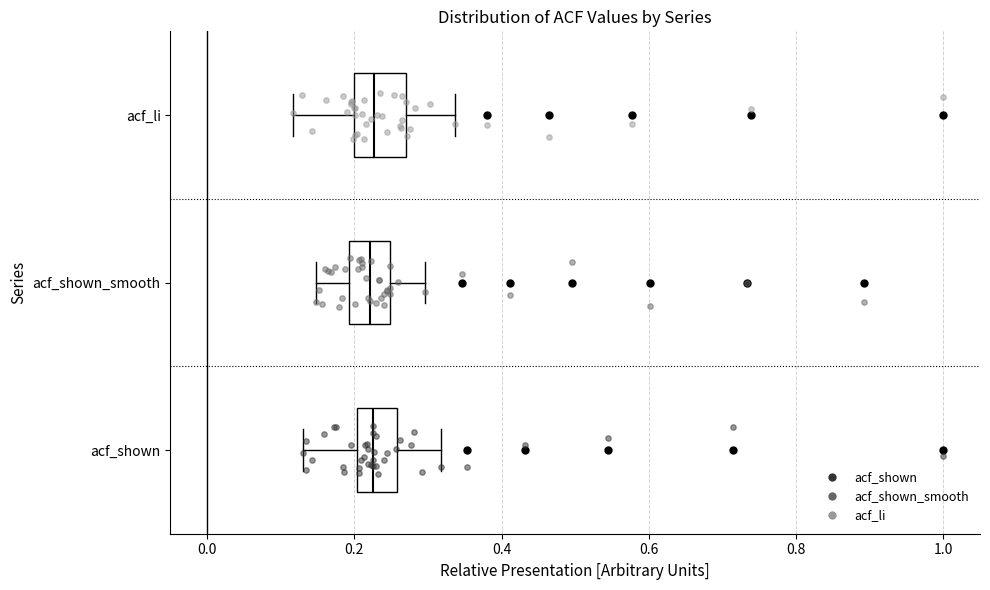

Reading bottom to top, read every box against the x-axis: the position of its median line, the range the box covers, and the ends of its whiskers. The values are not printed on the chart, so give them approximately, as read against the axis.

acf_shown: median 0.22, box 0.20 to 0.26, whiskers 0.14 to 0.32
acf_shown_smooth: median 0.22, box 0.20 to 0.24, whiskers 0.14 to 0.30
acf_li: median 0.22, box 0.20 to 0.28, whiskers 0.12 to 0.34